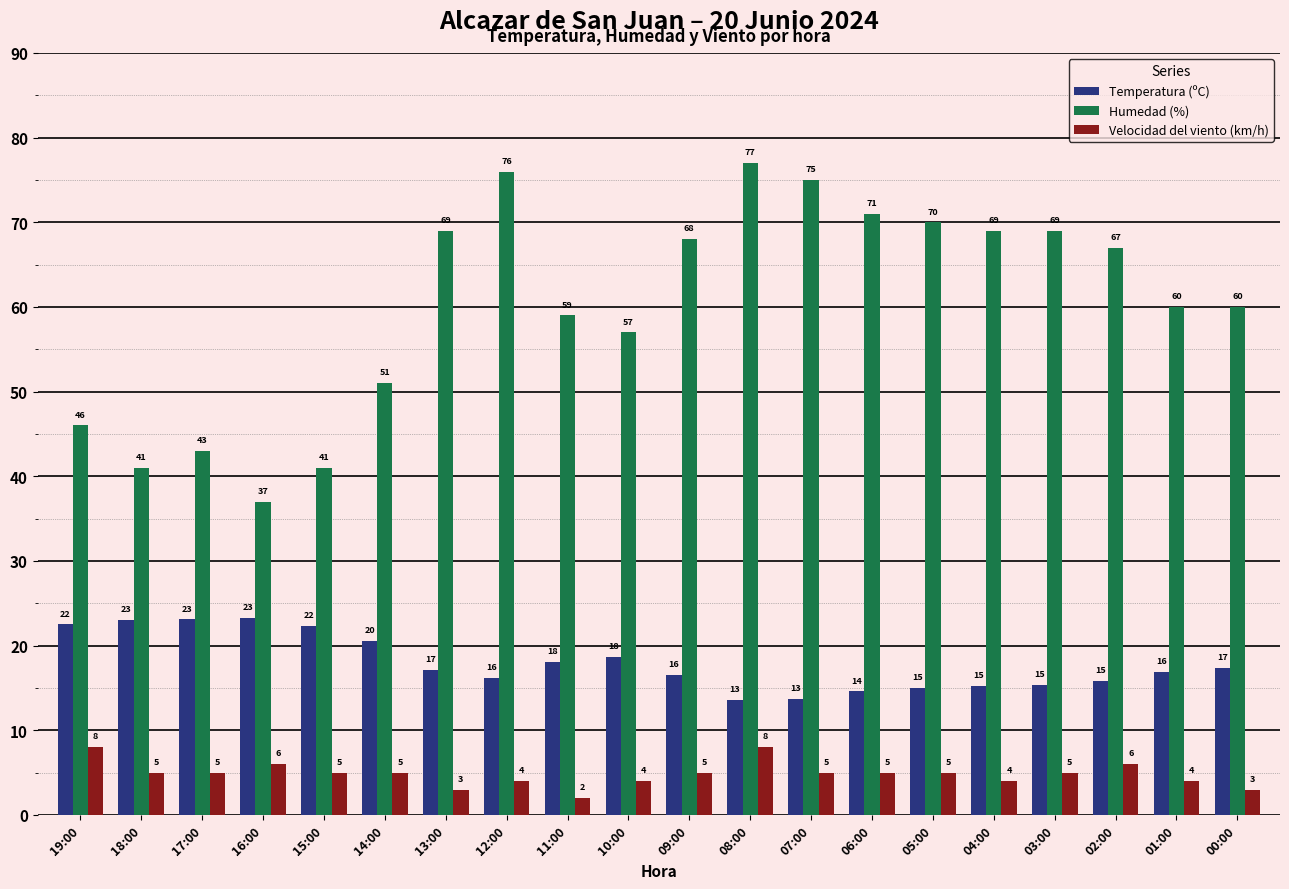

What is the difference between the Humedad (%) values at 14:00 and 00:00?

9.0